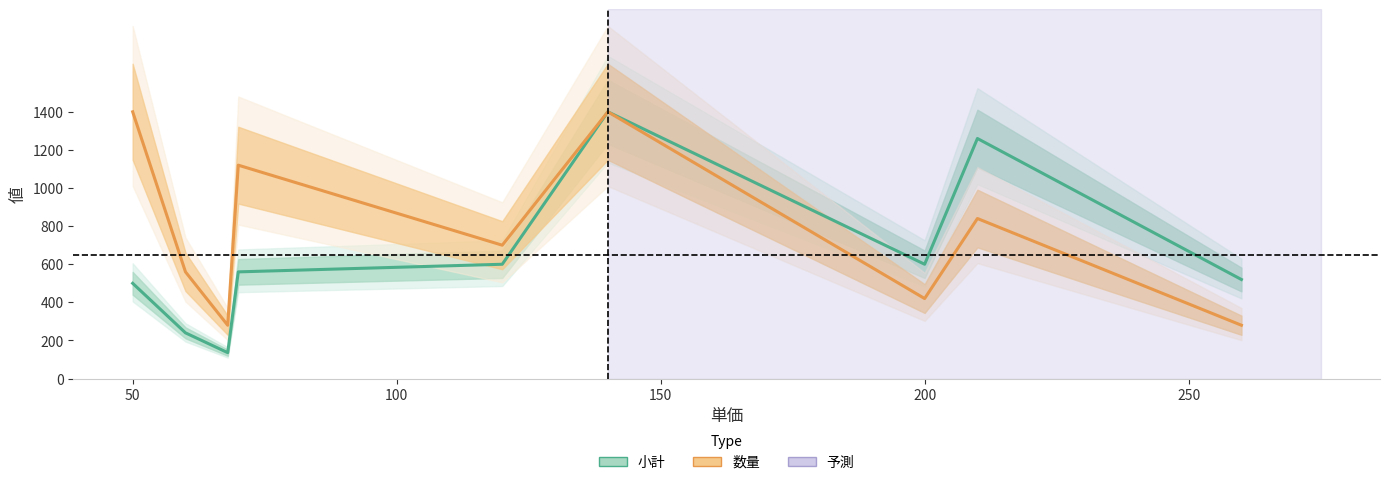

True or false: 小計 and 数量 cross at least once.

False